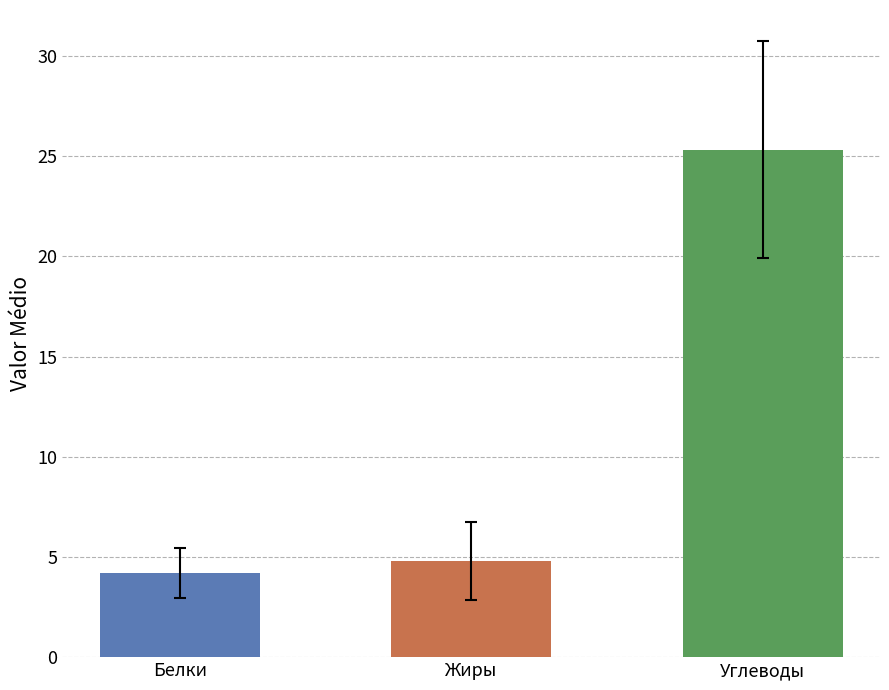

How many data points in Углеводы are above 19?

5